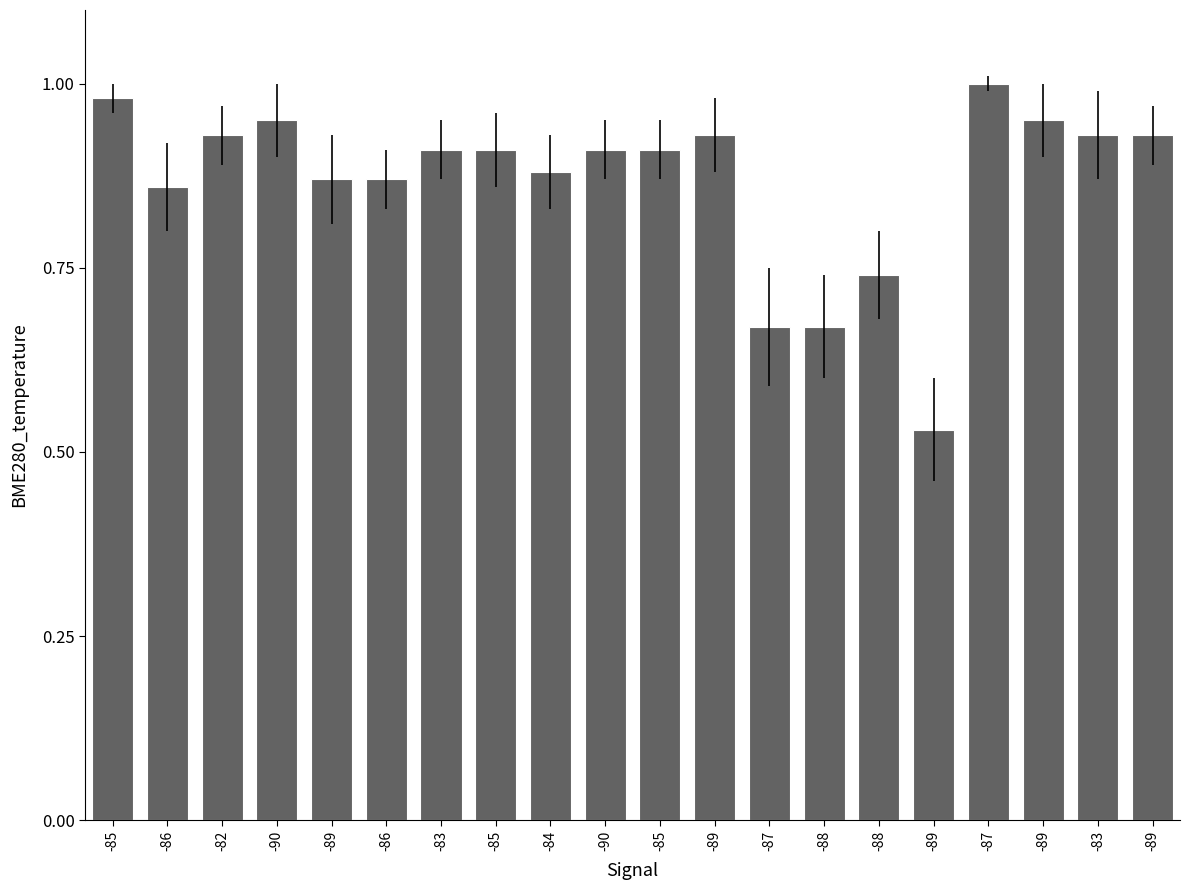

Reading left to right, transcribe all the data shown in this chart.

1.0	0.9	0.9	0.9	0.9	0.9	0.9	0.9	0.9	0.9	0.9	0.9	0.7	0.7	0.7	0.5	1.0	0.9	0.9	0.9